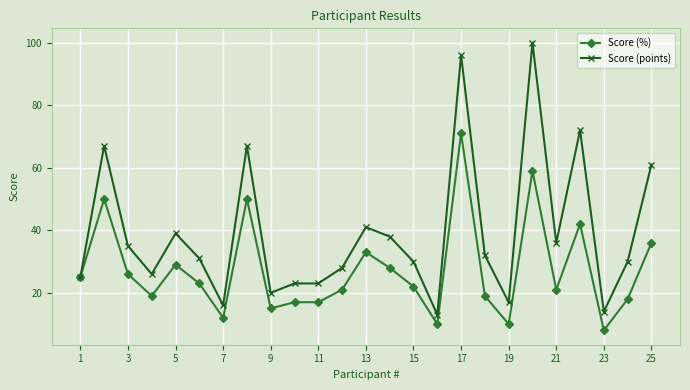

List the series in order of their peak value, lowest first.

Score (%), Score (points)